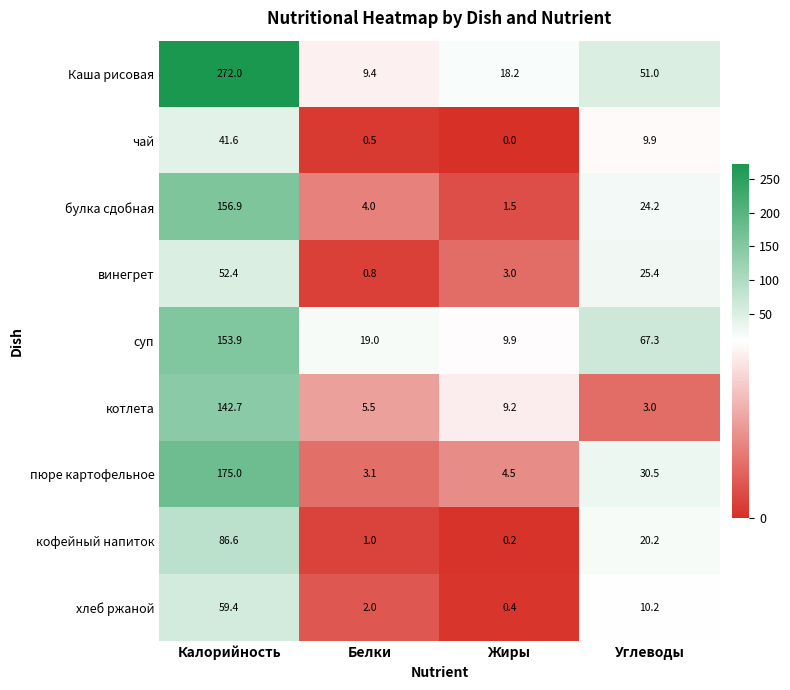

How many distinct data groups are displayed?

9